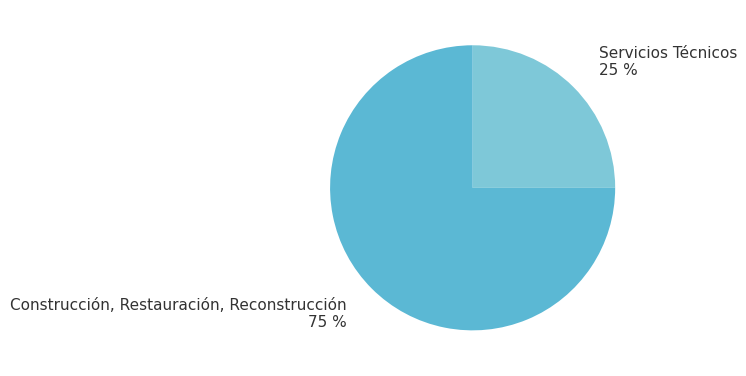

Between Servicios Técnicos and Construcción, Restauración, Reconstrucción, which is larger?

Construcción, Restauración, Reconstrucción